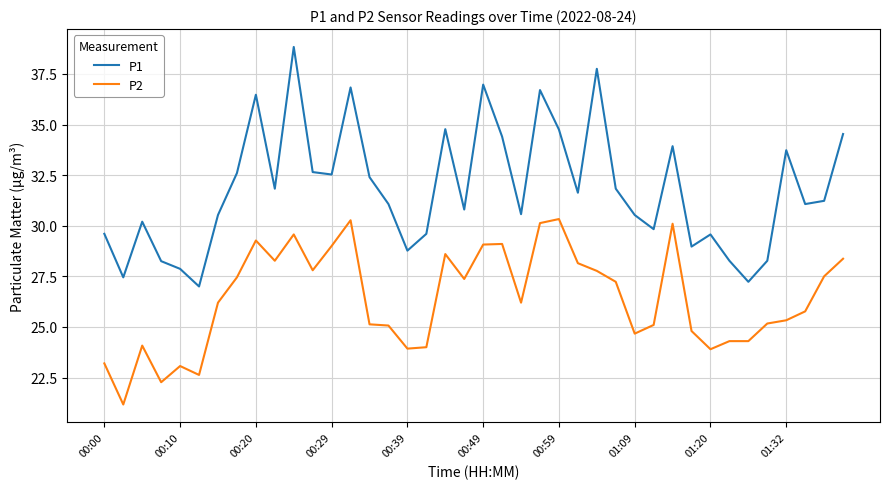

List the series in order of their peak value, lowest first.

P2, P1